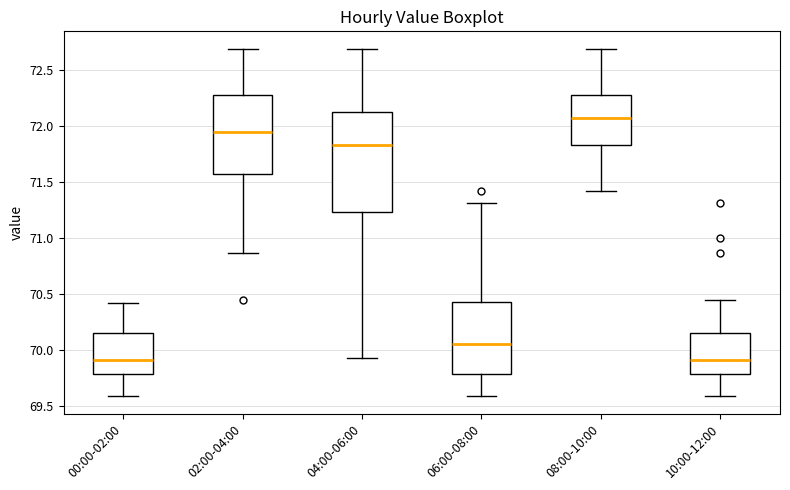

Reading left to right, transcribe this box plot: for each box, give where its median line is, the range the box spans, and where its two whiskers end, as read against the y-axis. The values are not printed on the chart, so give them approximately, as read against the axis.

00:00-02:00: median 69.90, box 69.80 to 70.15, whiskers 69.60 to 70.40
02:00-04:00: median 71.95, box 71.55 to 72.30, whiskers 70.85 to 72.70
04:00-06:00: median 71.85, box 71.25 to 72.10, whiskers 69.95 to 72.70
06:00-08:00: median 70.05, box 69.80 to 70.45, whiskers 69.60 to 71.30
08:00-10:00: median 72.05, box 71.85 to 72.30, whiskers 71.40 to 72.70
10:00-12:00: median 69.90, box 69.80 to 70.15, whiskers 69.60 to 70.45